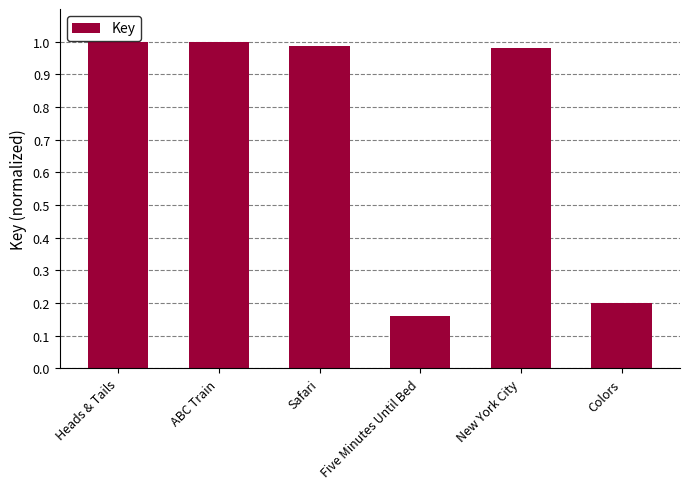

Which category has the lowest value across all series?

Five Minutes Until Bed